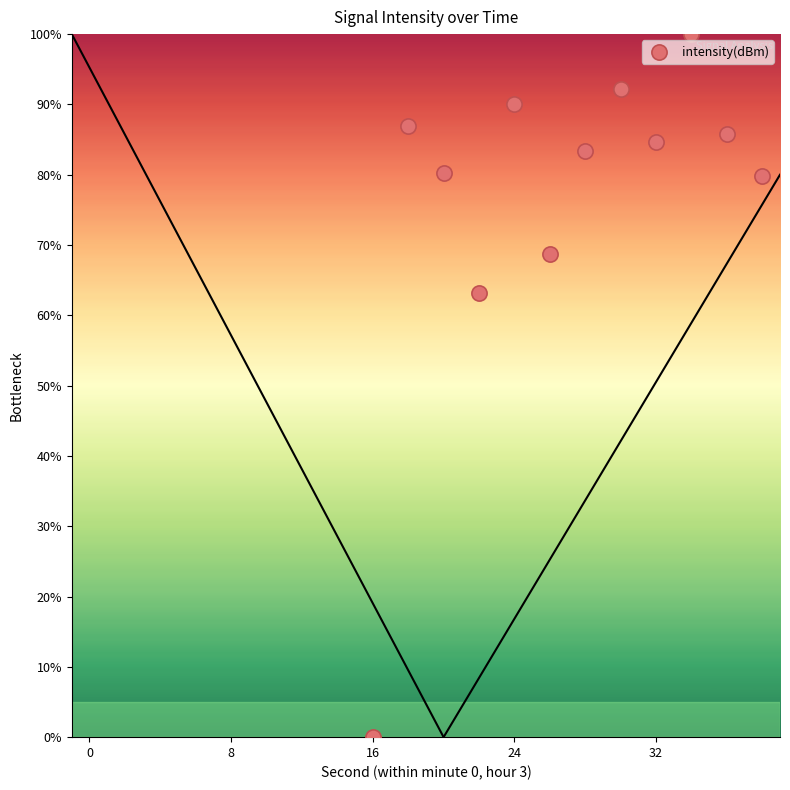

What Y value in the scatter plot is closest to 50?

63.1